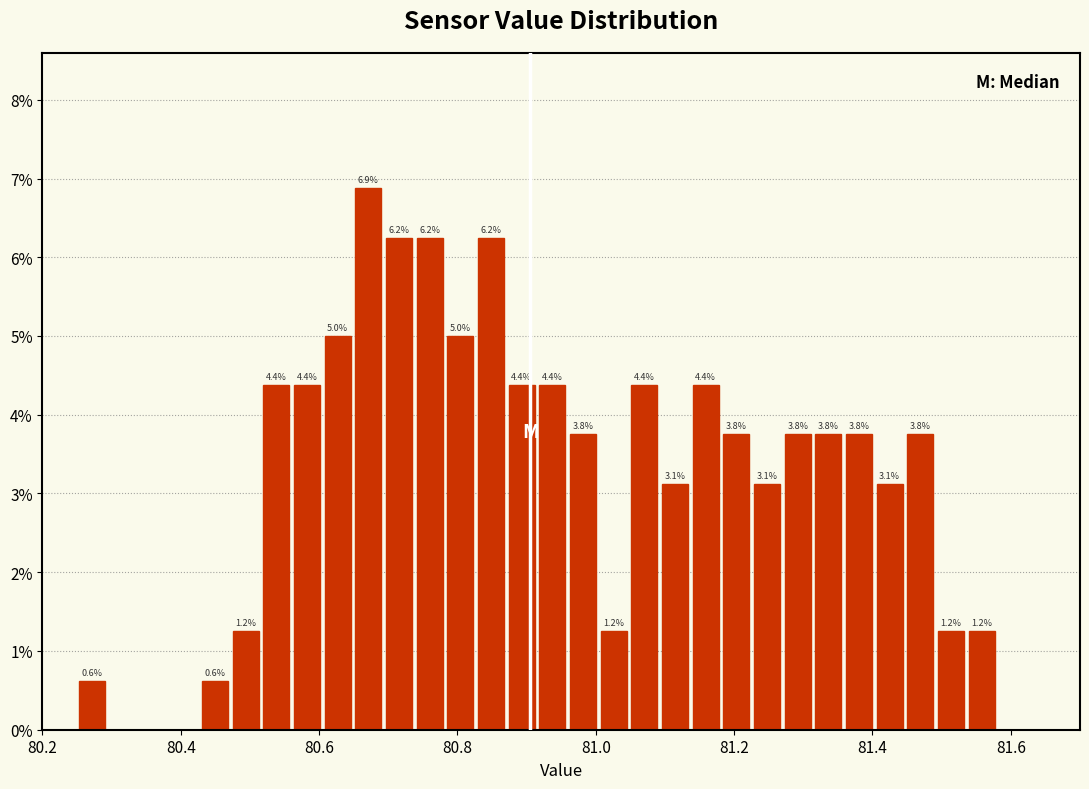

Read against the x-axis, roughly where is the centre of the tallest bar?

80.68